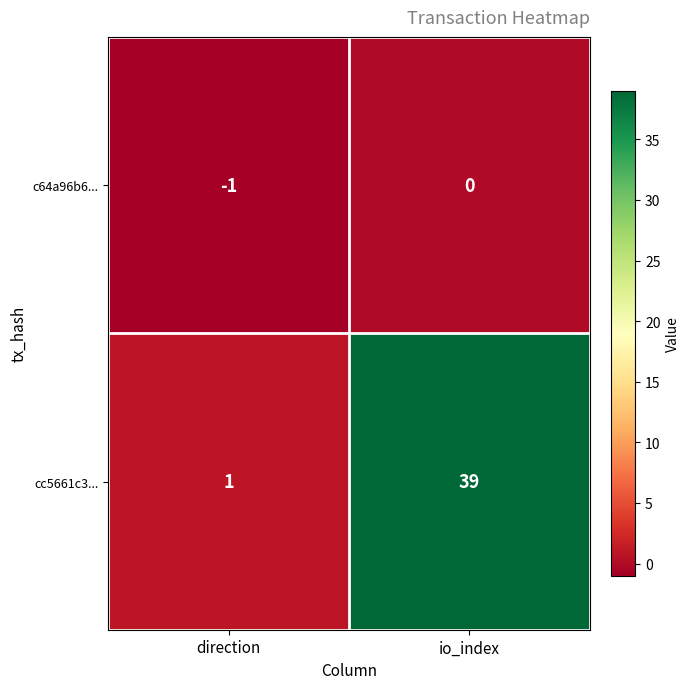

What is the difference between the highest and lowest values at io_index?

39